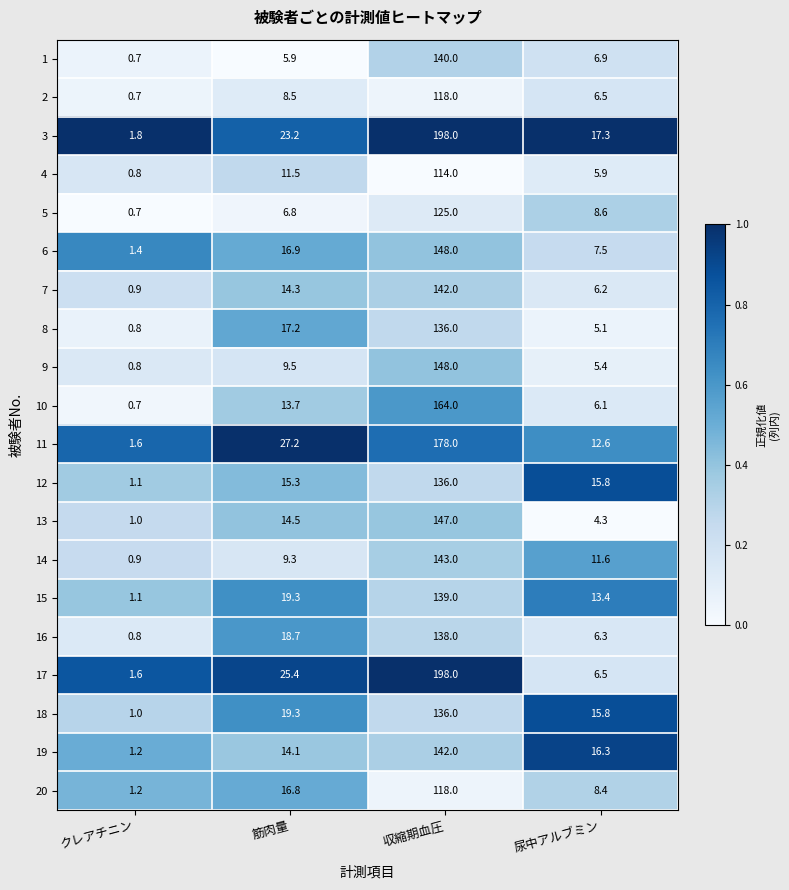

Is it true that 14 equals 7.2 at 尿中アルブミン?

False